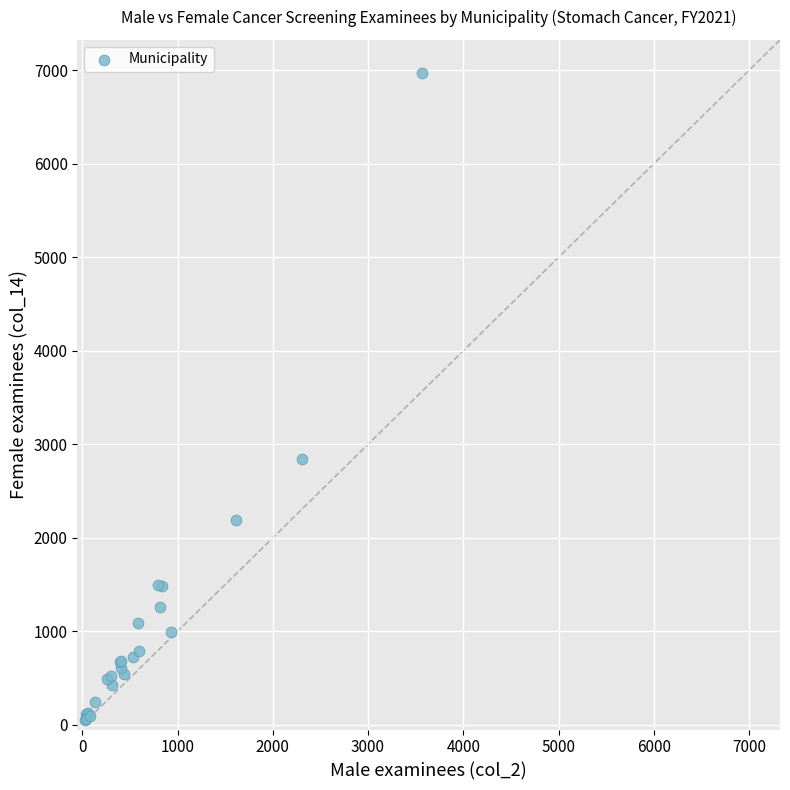

What Y value in the scatter plot is closest to 3513?

2843